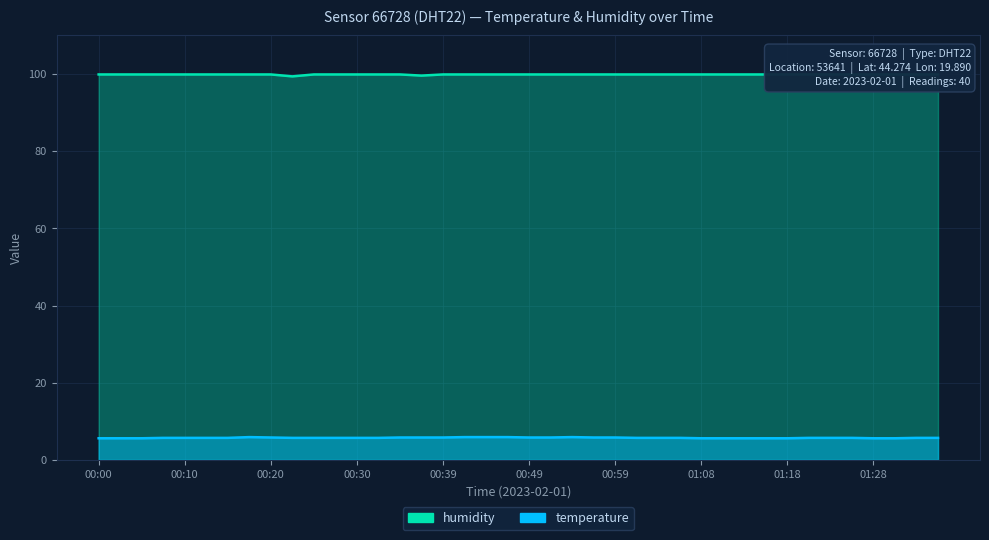

True or false: humidity and temperature cross at least once.

False